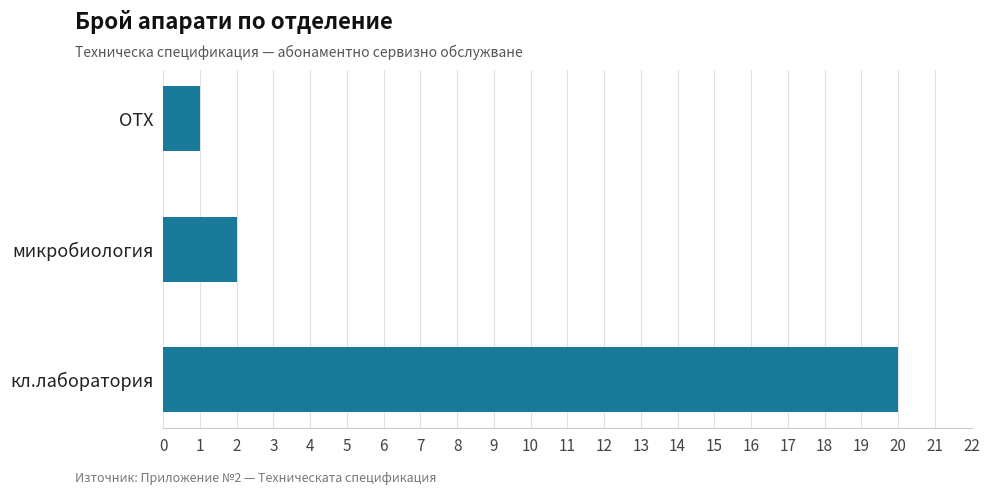

Where is the data nearest to the value 10?

микробиология